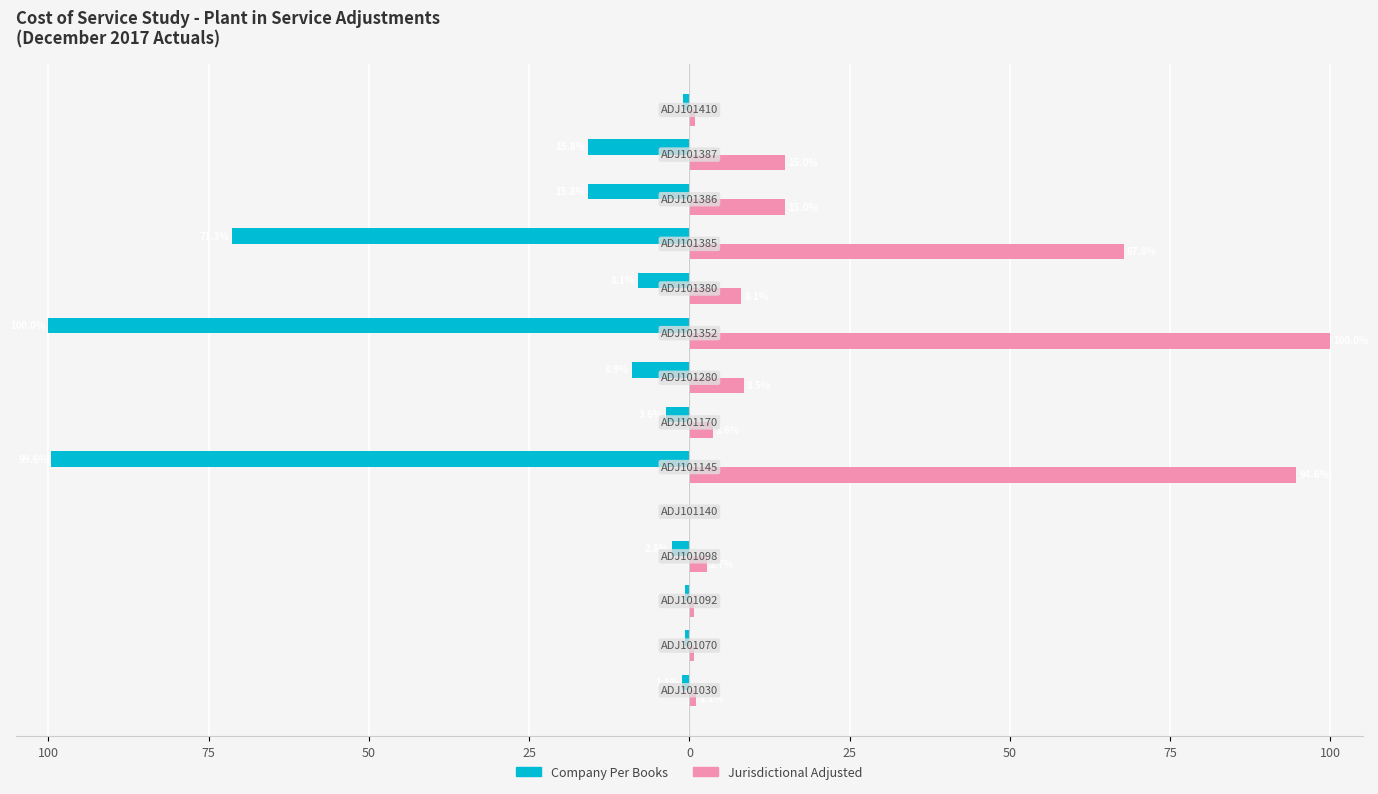

What is the sum of all Company Per Books values?

-329.2